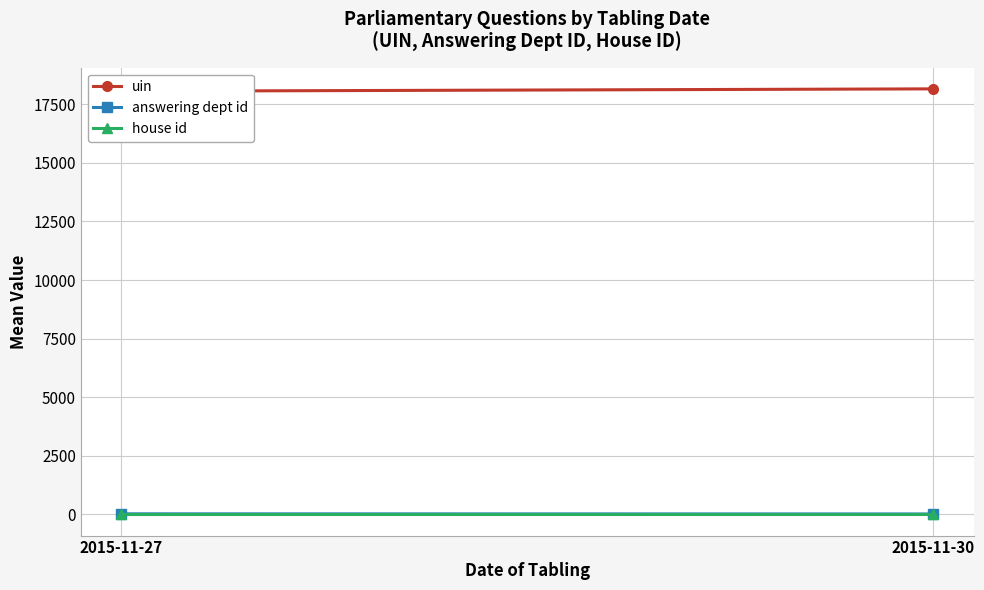

How many distinct data groups are displayed?

3